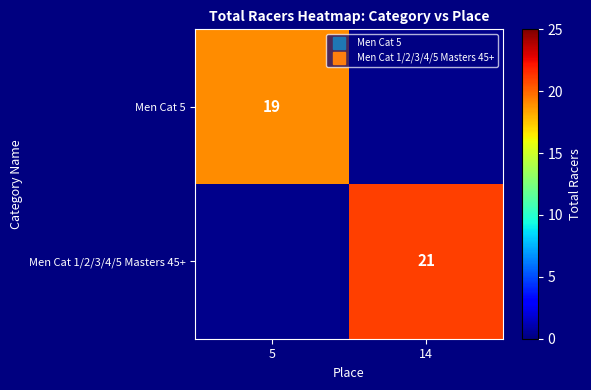

True or false: Men Cat 1/2/3/4/5 Masters 45+ has a value of 13.3 at 14.

False